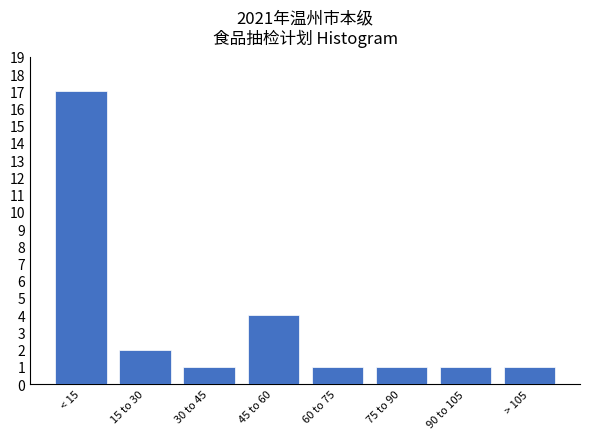

Reading left to right, what are all the values shown in this chart?

< 15=17	15 to 30=2	30 to 45=1	45 to 60=4	60 to 75=1	75 to 90=1	90 to 105=1	> 105=1